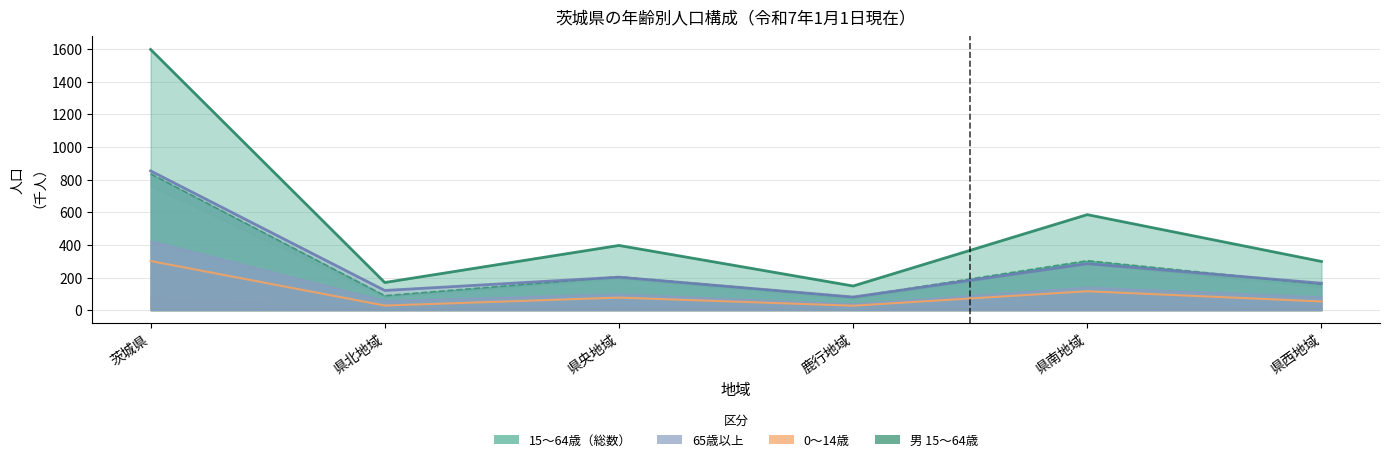

Is it true that the value at 鹿行地域 is 48.2?

False